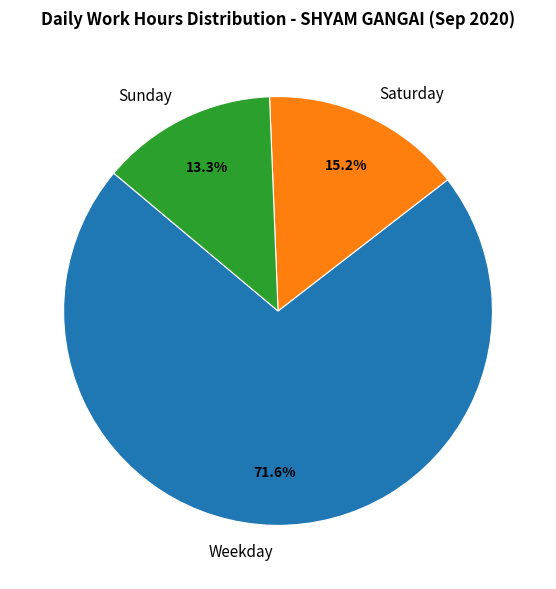

Which category has the smallest portion of the pie?

Sunday